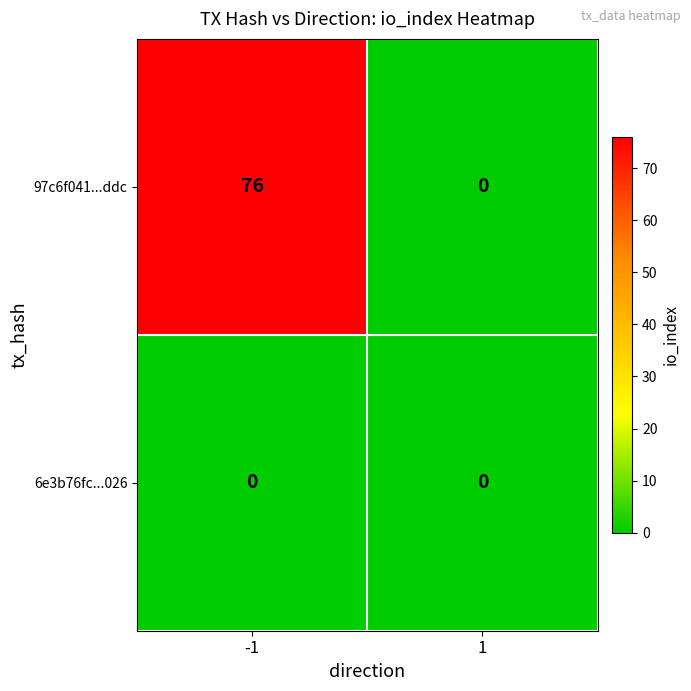

The 97c6f041...ddc series shows 47 at 1. True or false?

False